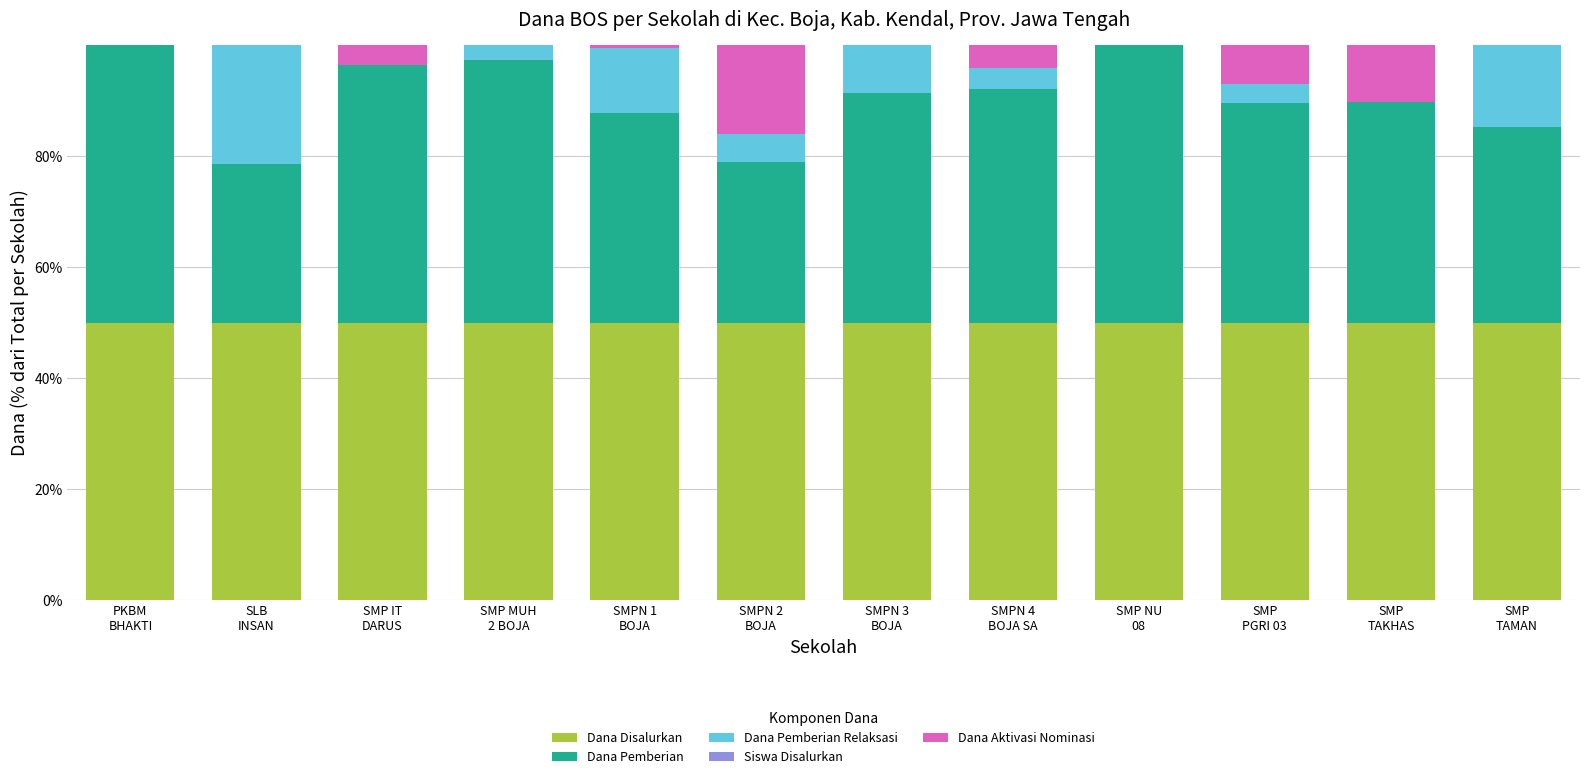

What is the maximum value for Dana Disalurkan?

50.0